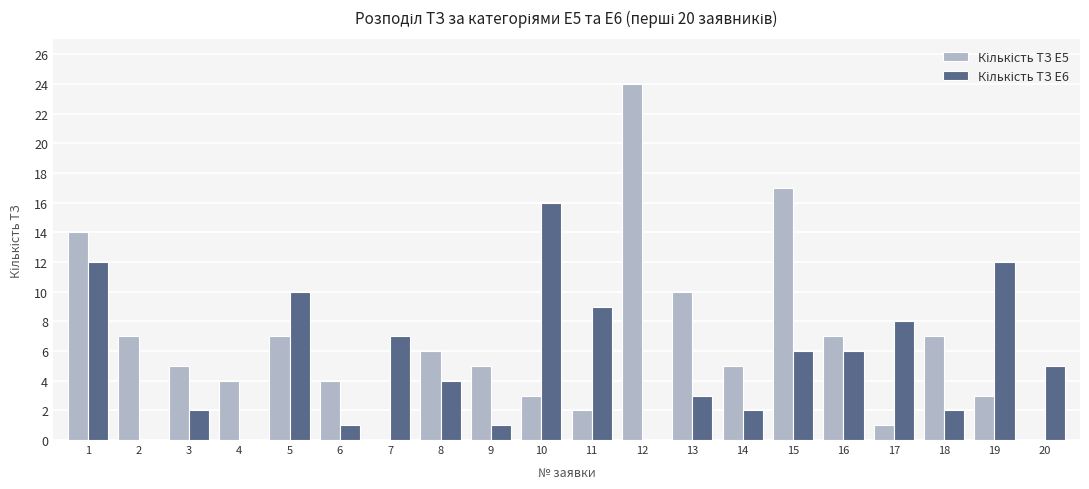

Which label corresponds to the largest value in the chart?

12